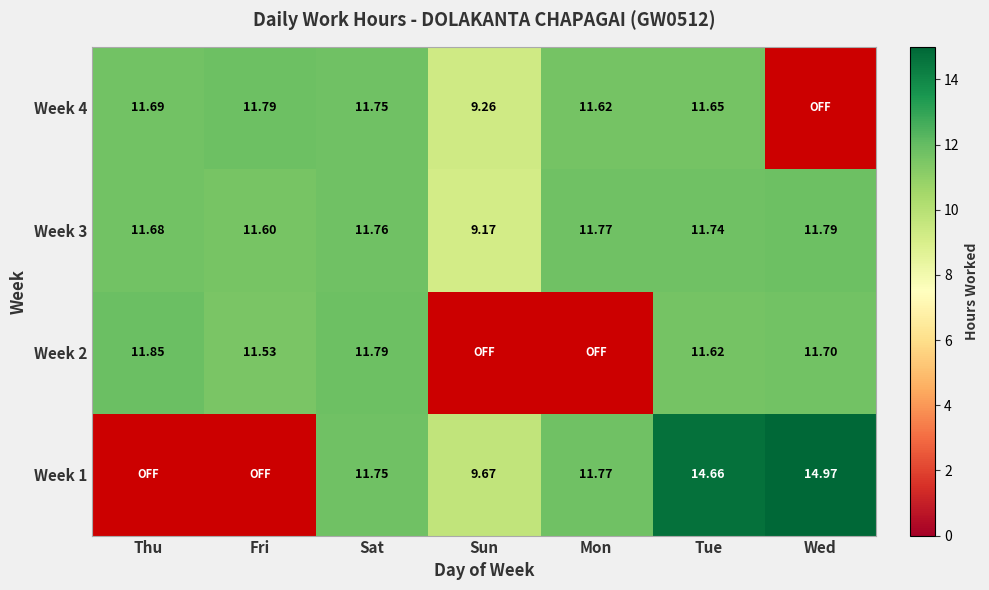

List the labels in order of Week 3 value, smallest first.

Sun, Fri, Thu, Tue, Sat, Mon, Wed